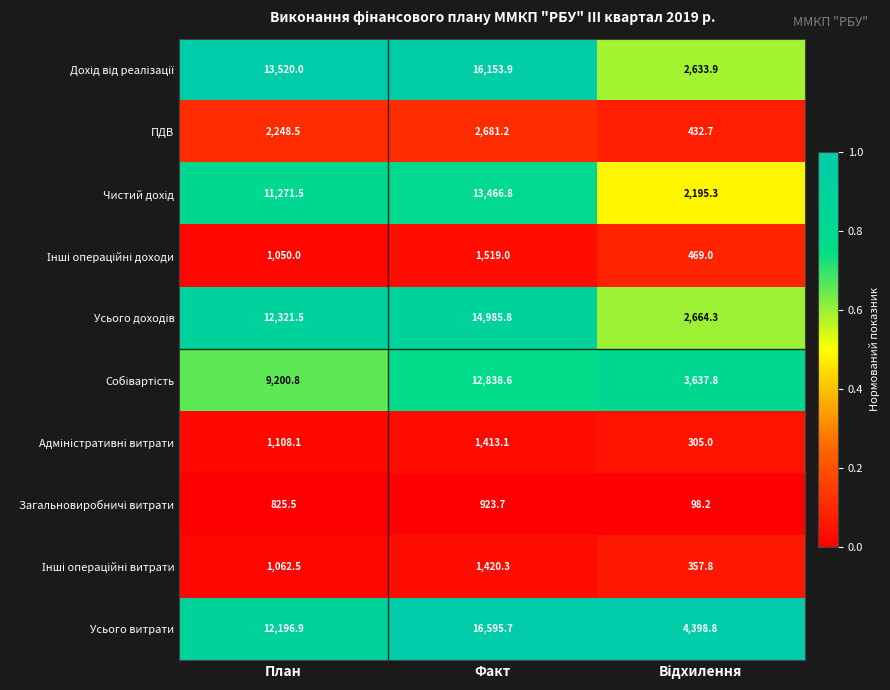

What is the minimum value shown in the chart?

98.2